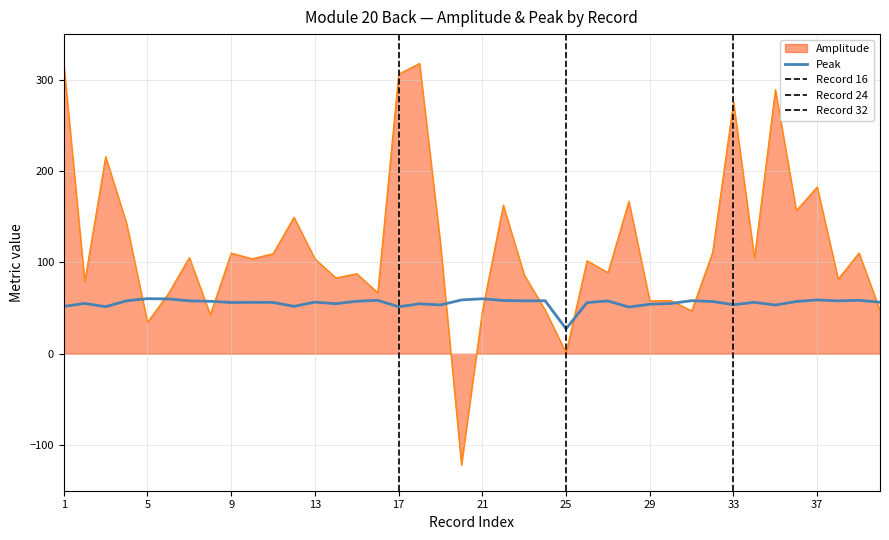

In Amplitude, how many points are lower than both neighbors (excluding endpoints)?

14